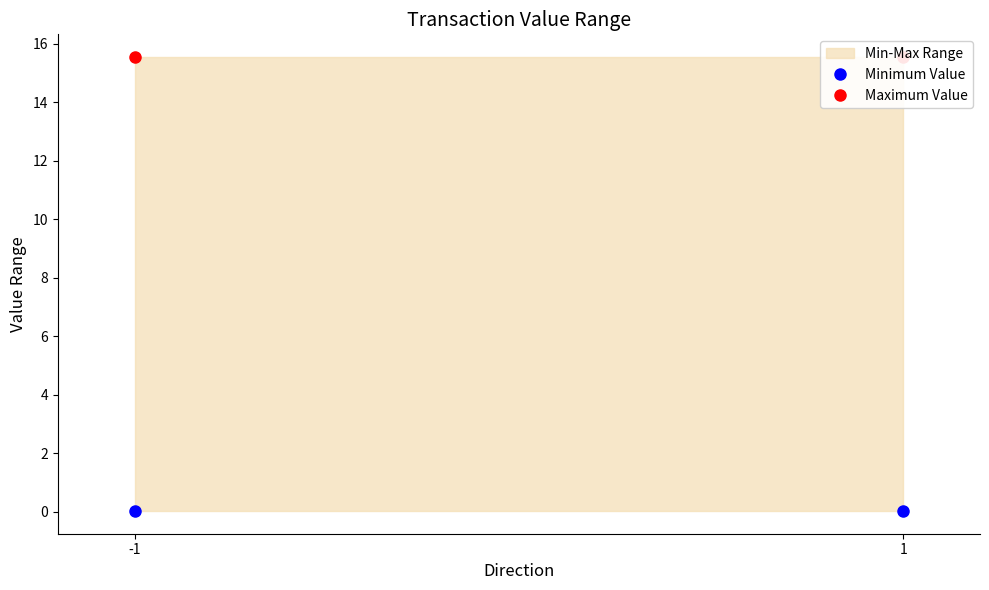

List the labels in order of Maximum Value value, largest first.

-1, 1